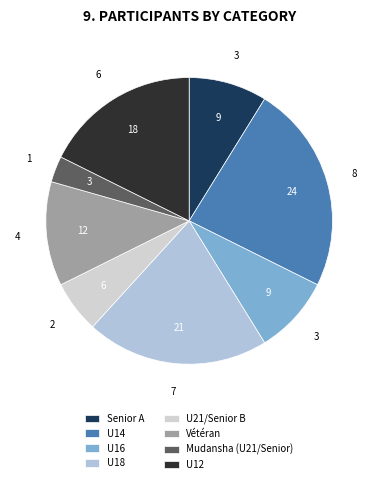

How many slices are in this pie chart?

8